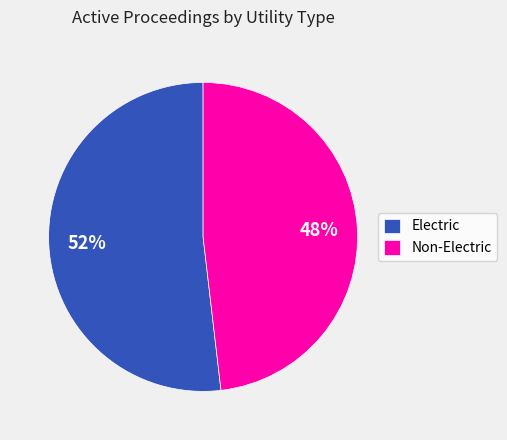

Combined, do Non-Electric and Electric account for over 50%?

Yes